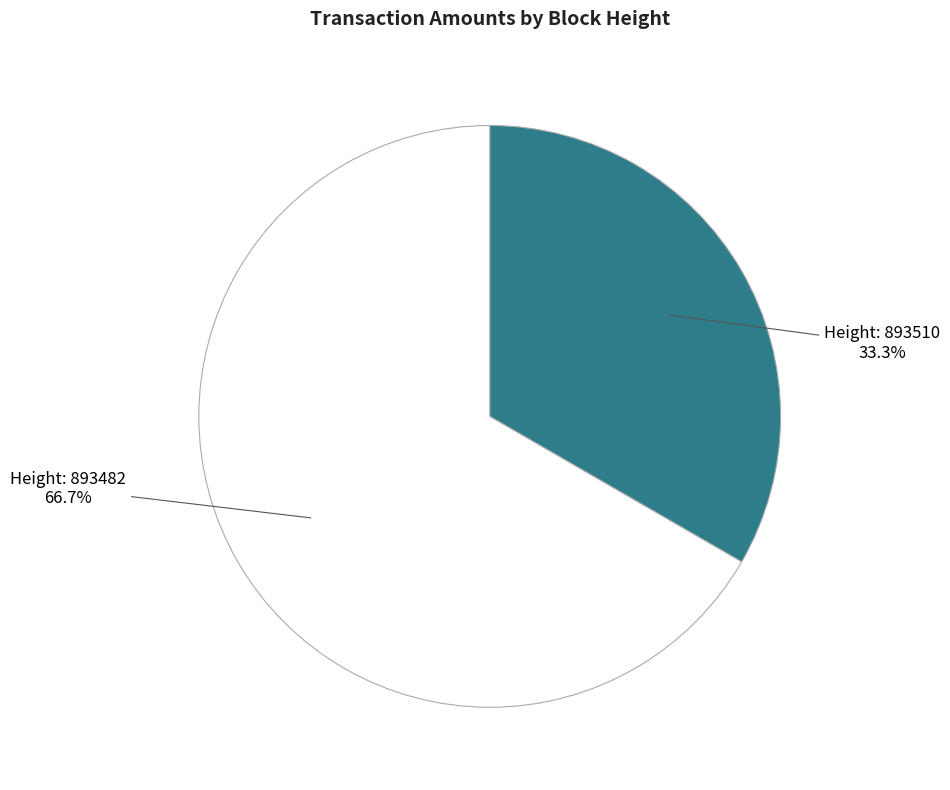

Does any single category account for the majority?

Yes